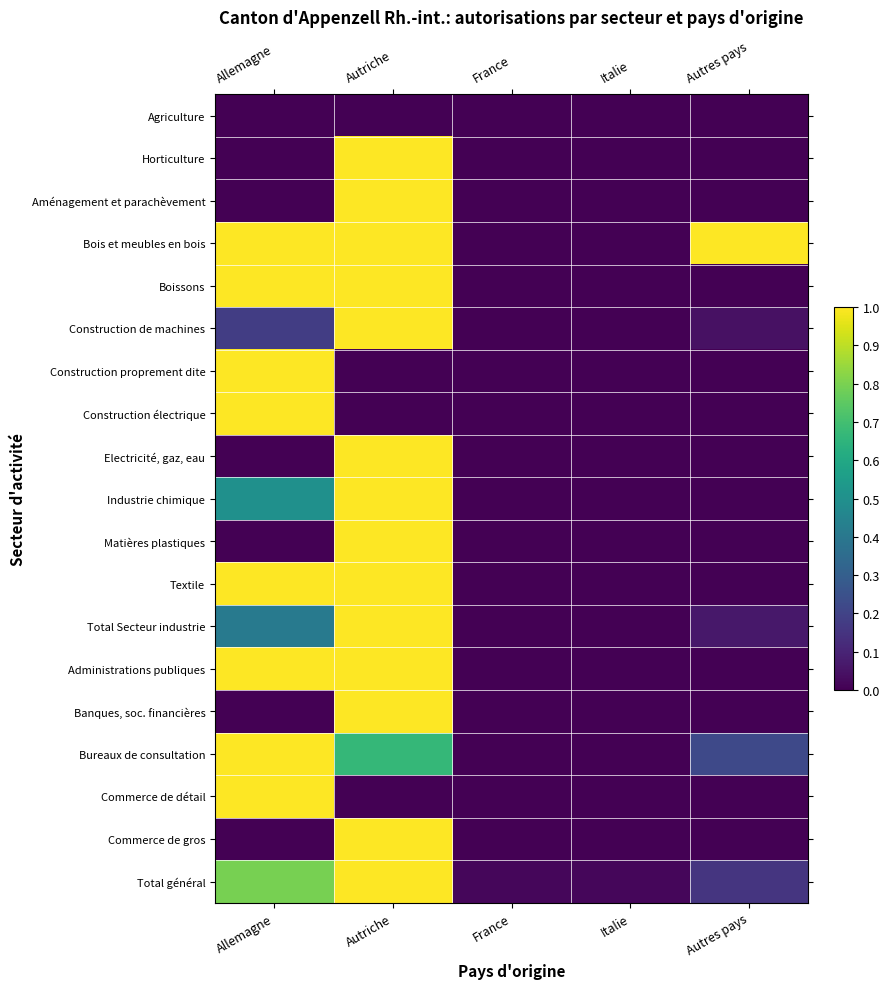

What is the maximum value shown in the chart?

1.0